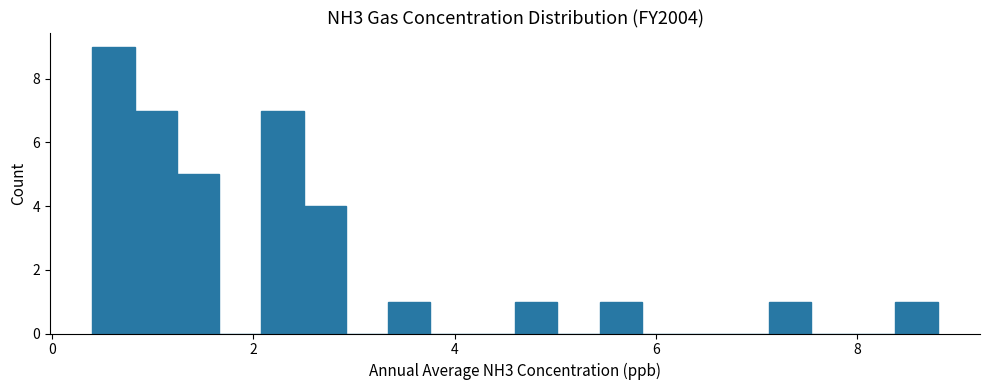

Around what value on the x-axis is the tallest bar? Give the approximate position of its centre, as read against the axis.

0.6